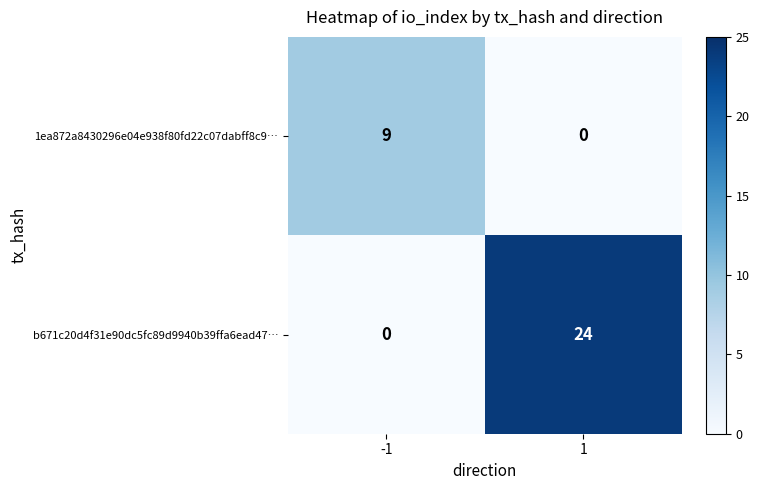

Which series has the widest spread of values?

b671c20d4f31e90dc5fc89d9940b39ffa6ead47…